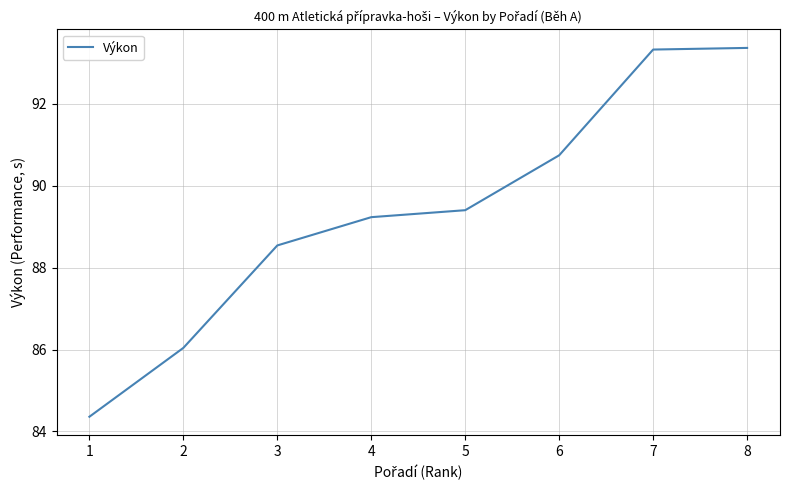

Reading left to right, list all the values displayed in this chart.

84.4	86.0	88.5	89.2	89.4	90.7	93.3	93.4